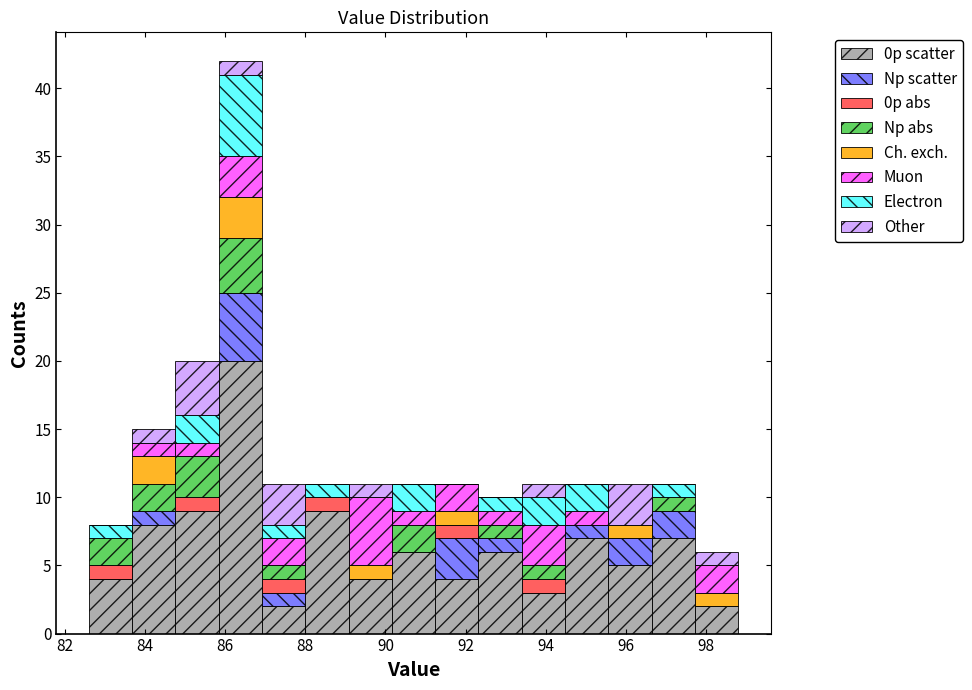

Which range on the x-axis has the tallest stacked bar (by total height)?

85.84 to 86.92